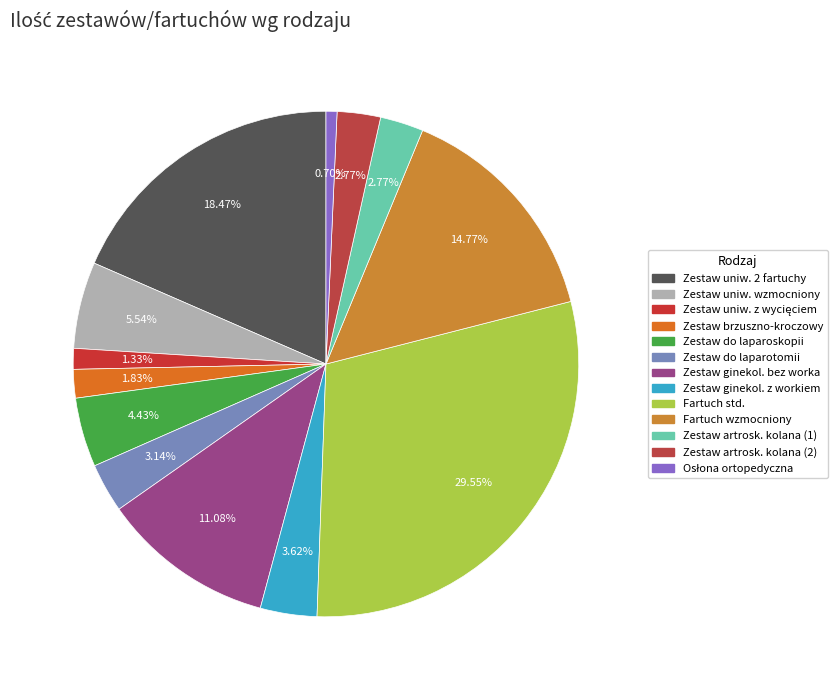

Is there any slice that represents more than half of the pie?

No